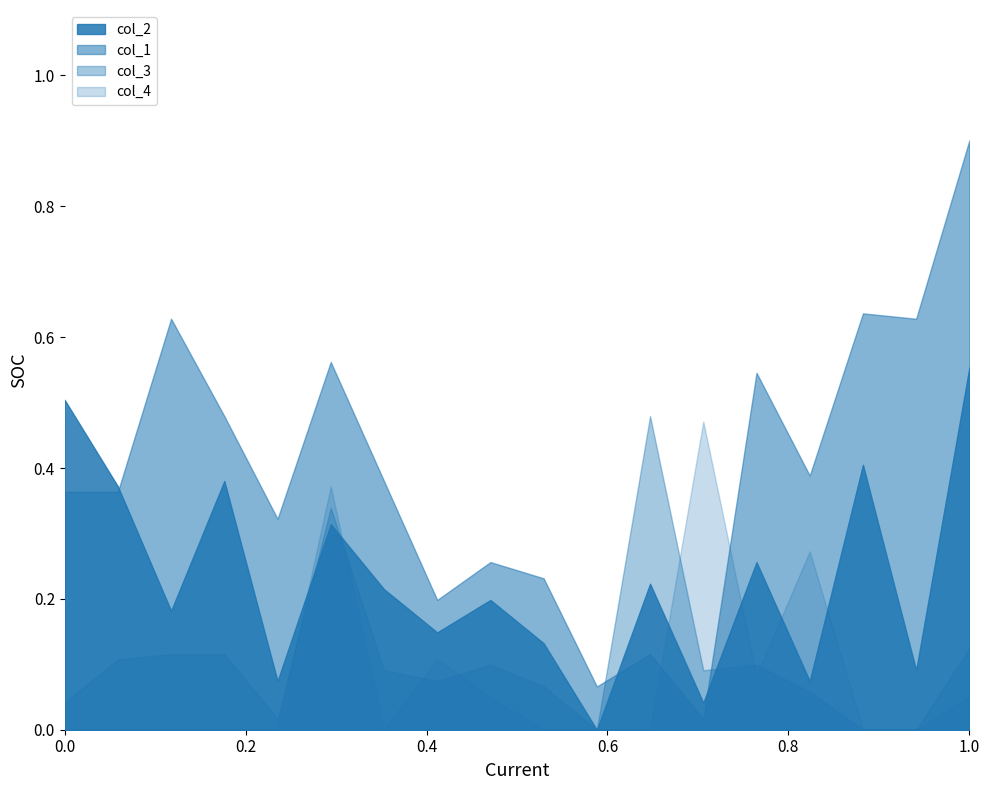

Reading left to right, transcribe all the data shown in this chart.

col_2: 1=0.5	2=0.4	3=0.2	4=0.4	5=0.1	6=0.3	7=0.2	8=0.1	9=0.2	10=0.1	11=0.0	12=0.2	13=0.0	14=0.3	15=0.1	16=0.4	17=0.1	18=0.6
col_1: 1=0.4	2=0.4	3=0.6	4=0.5	5=0.3	6=0.6	7=0.4	8=0.2	9=0.3	10=0.2	11=0.1	12=0.1	13=0.0	14=0.5	15=0.4	16=0.6	17=0.6	18=0.9
col_3: 1=0.0	2=0.1	3=0.1	4=0.1	5=0.0	6=0.3	7=0.1	8=0.1	9=0.1	10=0.1	11=0.0	12=0.5	13=0.1	14=0.1	15=0.1	16=0.0	17=0.0	18=0.1
col_4: 1=0.0	2=0.0	3=0.0	4=0.0	5=0.0	6=0.4	7=0.0	8=0.1	9=0.0	10=0.0	11=0.0	12=0.0	13=0.5	14=0.1	15=0.3	16=0.0	17=0.0	18=0.0